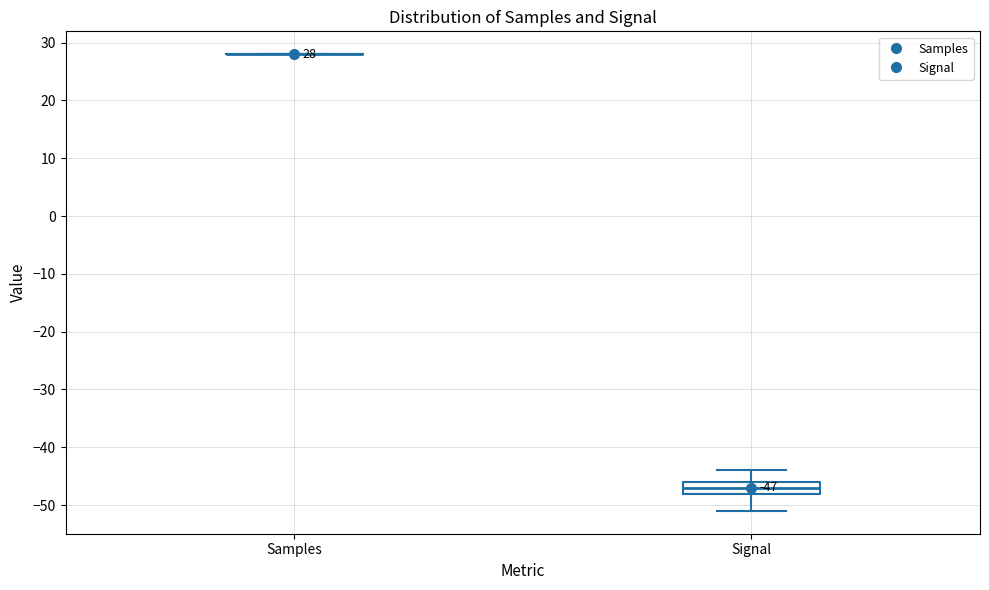

Comparing the boxes themselves (not the whiskers), which one is the tallest?

Signal